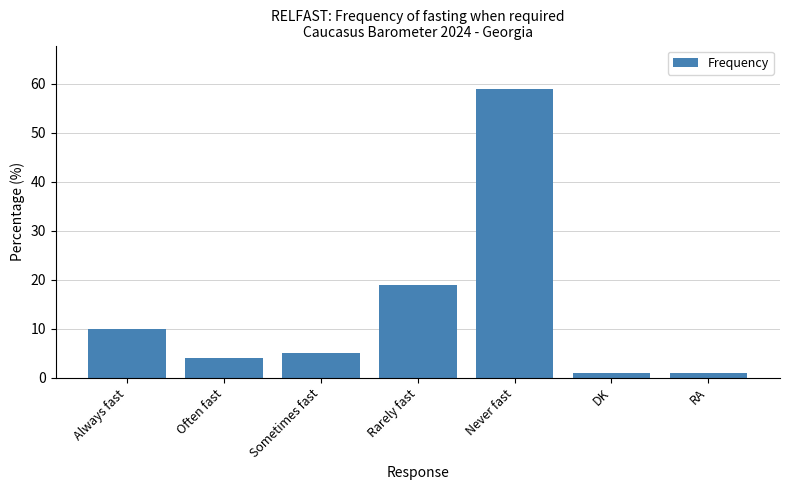

Approximately how many times larger is the value at Often fast compared to RA?

4.0